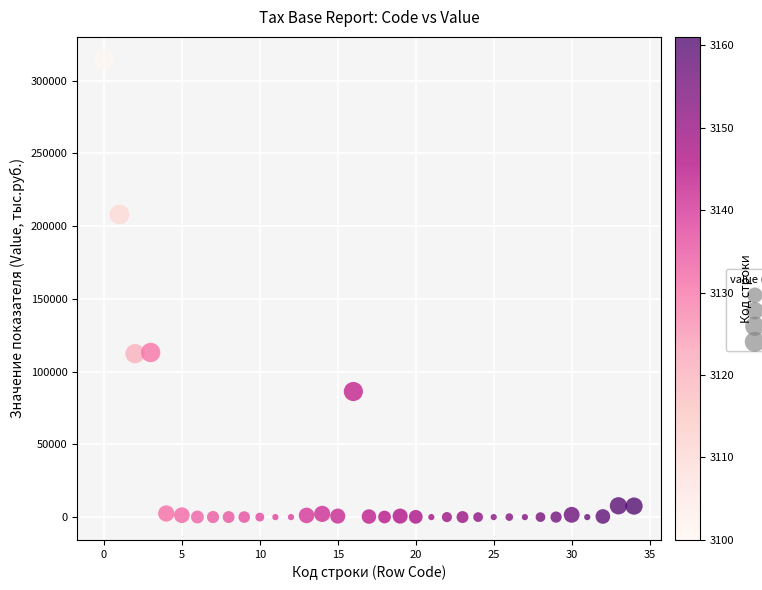

What is the range of Y values (max minus min)?

314284